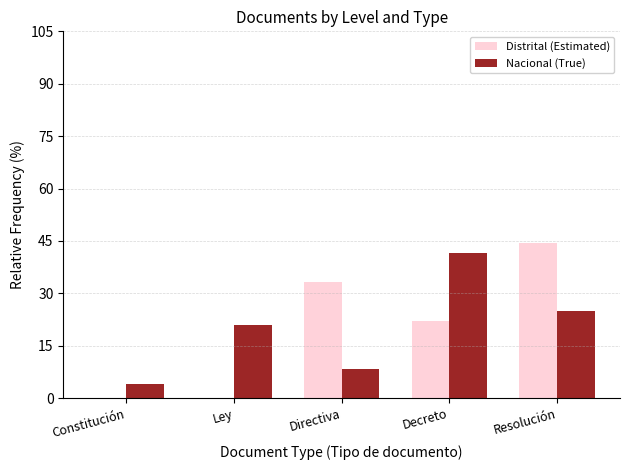

Is it true that Nacional (True) equals 20.8 at Ley?

True